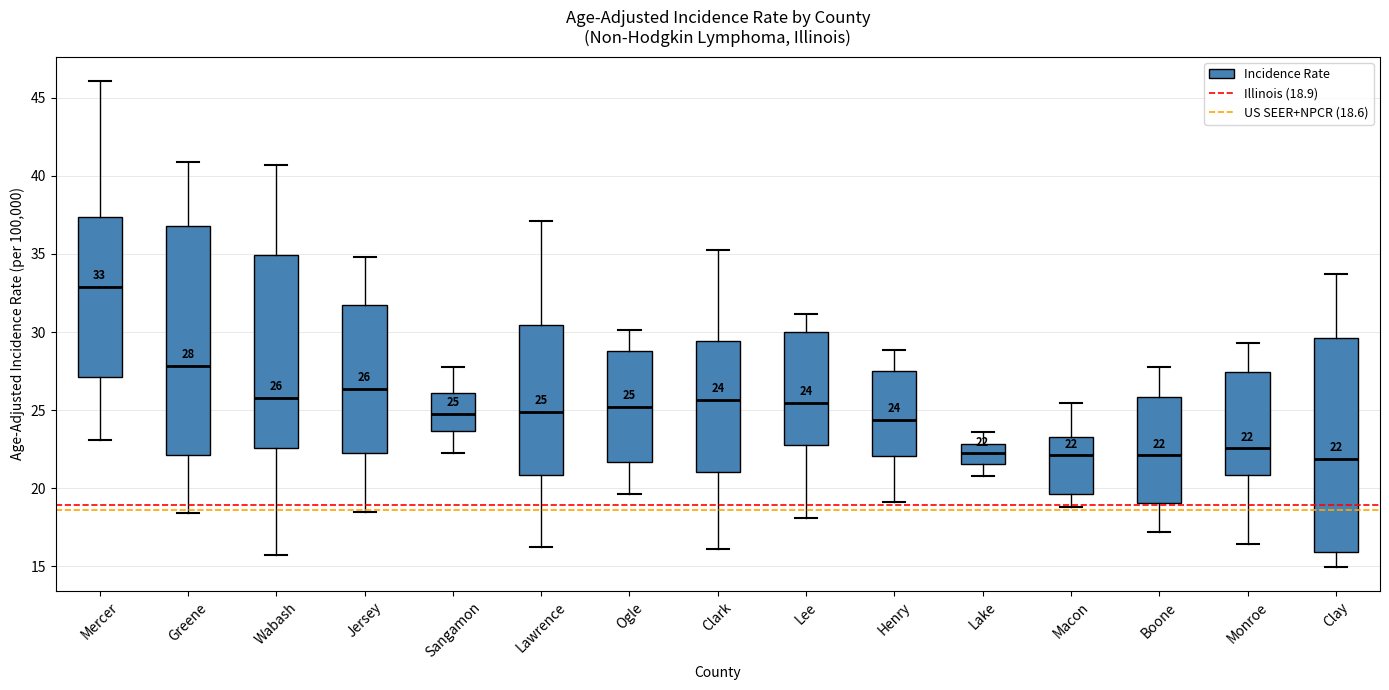

Which box's median line is the highest?

Mercer